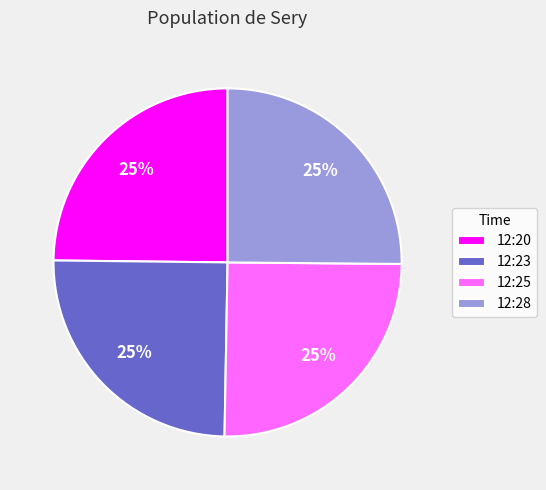

Is 12:25 the majority of the pie?

No